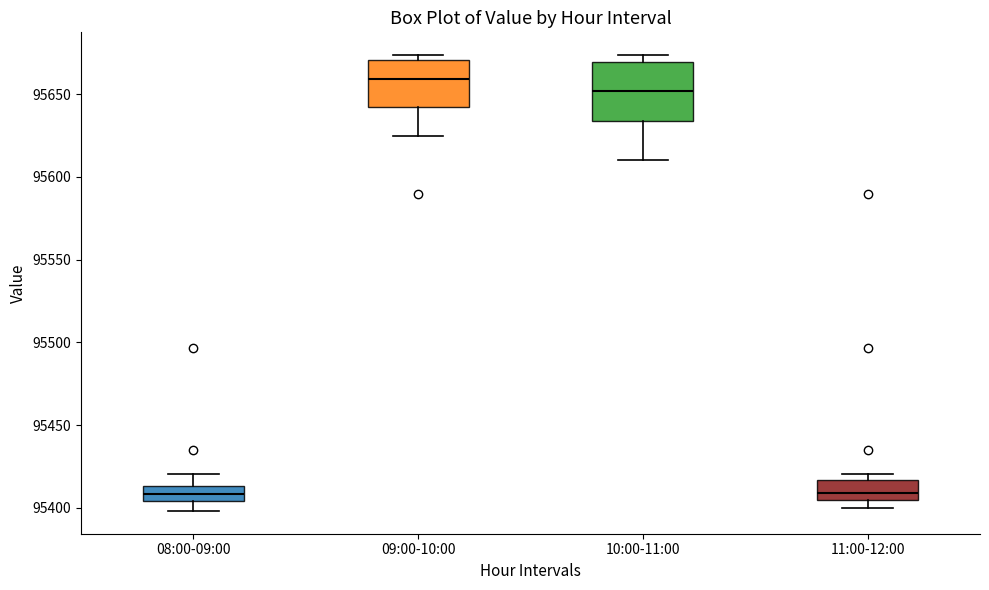

Reading left to right, transcribe this box plot: for each box, give where its median line is, the range the box spans, and where its two whiskers end, as read against the y-axis. The values are not printed on the chart, so give them approximately, as read against the axis.

08:00-09:00: median 95410, box 95405 to 95415, whiskers 95400 to 95420
09:00-10:00: median 95660, box 95640 to 95670, whiskers 95625 to 95675
10:00-11:00: median 95650, box 95635 to 95670, whiskers 95610 to 95675
11:00-12:00: median 95410, box 95405 to 95415, whiskers 95400 to 95420